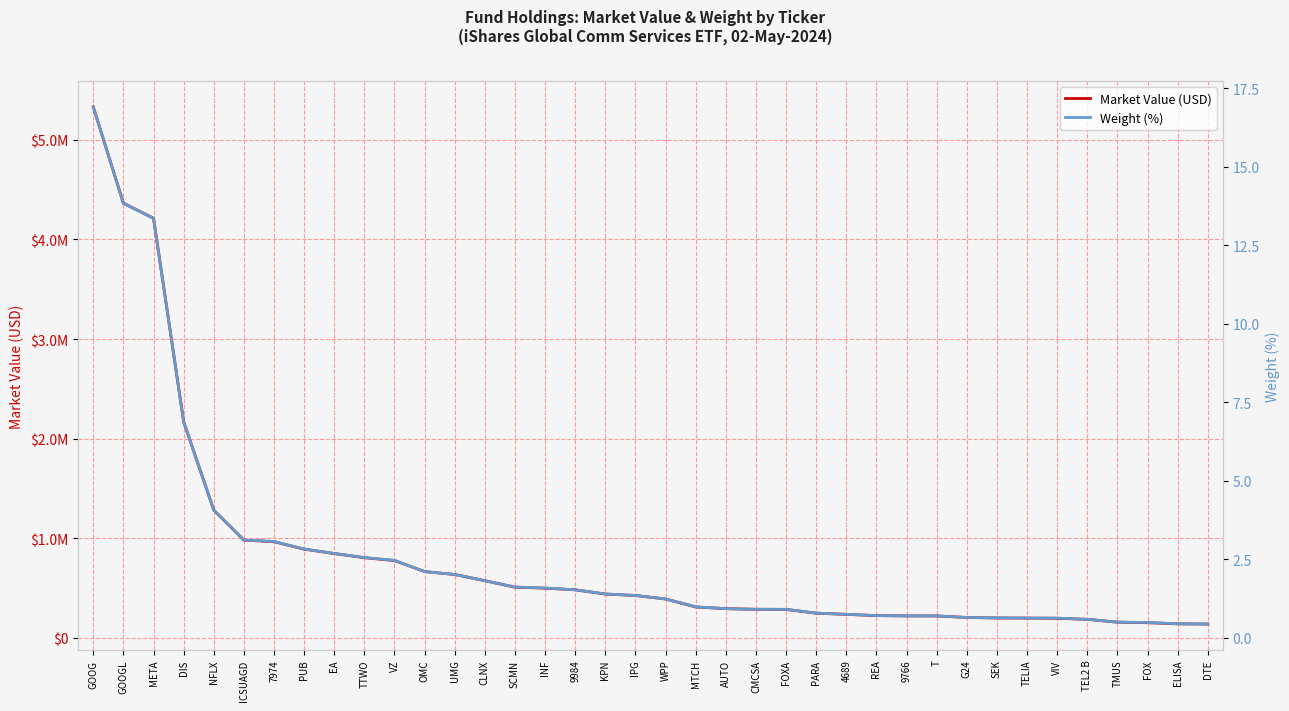

How many lines are shown in the chart?

2